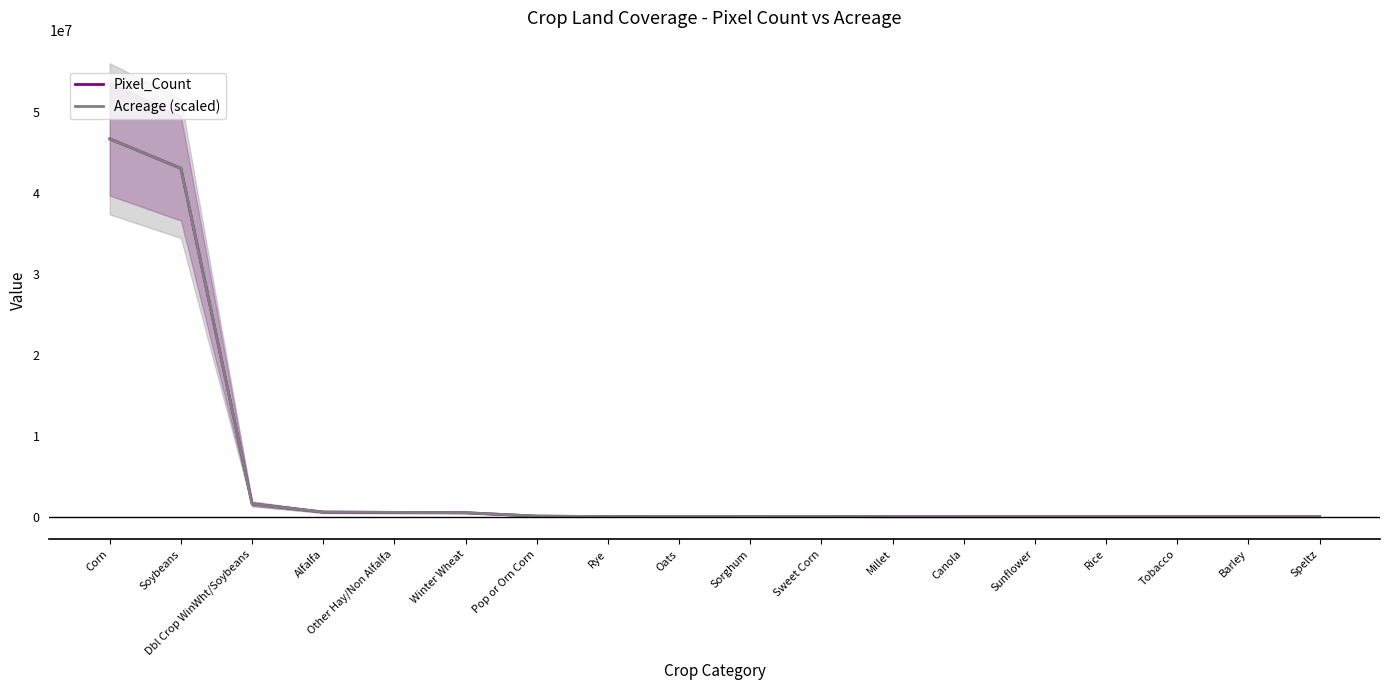

What is the sum of the Pixel_Count values at Sorghum and Alfalfa?

595692.0